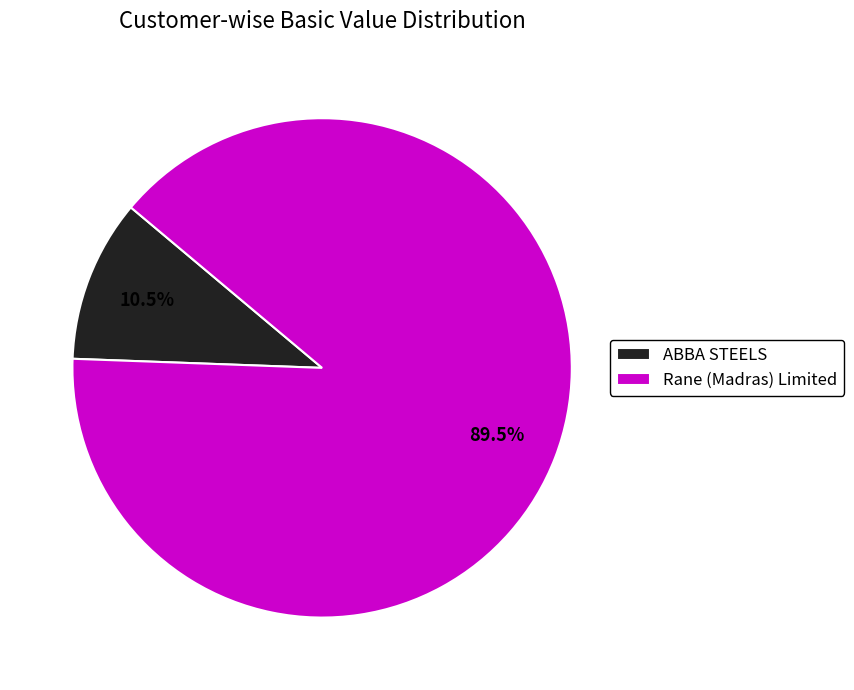

Does any single category account for the majority?

Yes